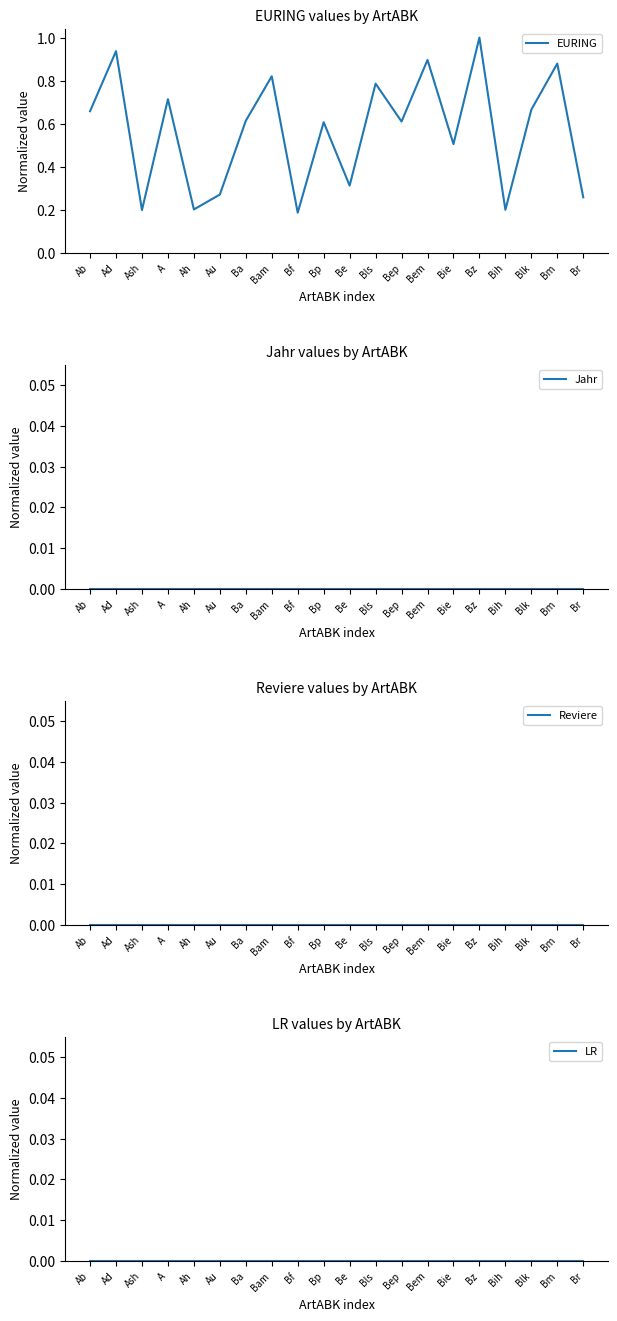

Count the number of data series in this chart.

4